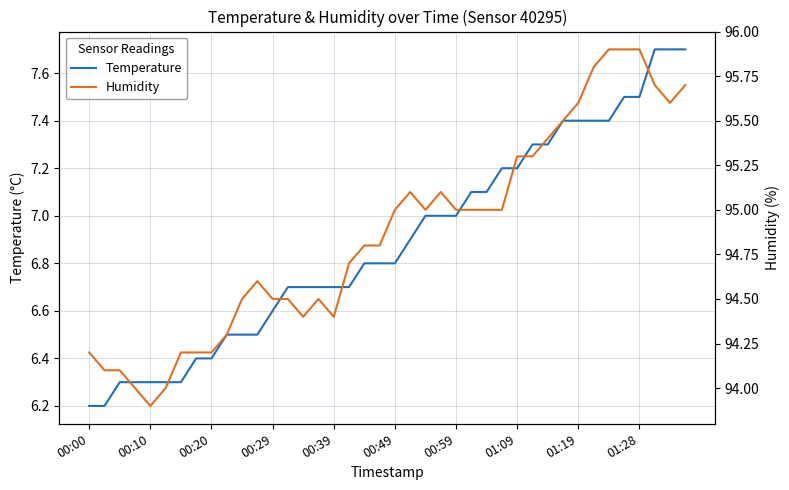

What is the maximum value for Temperature?

7.7